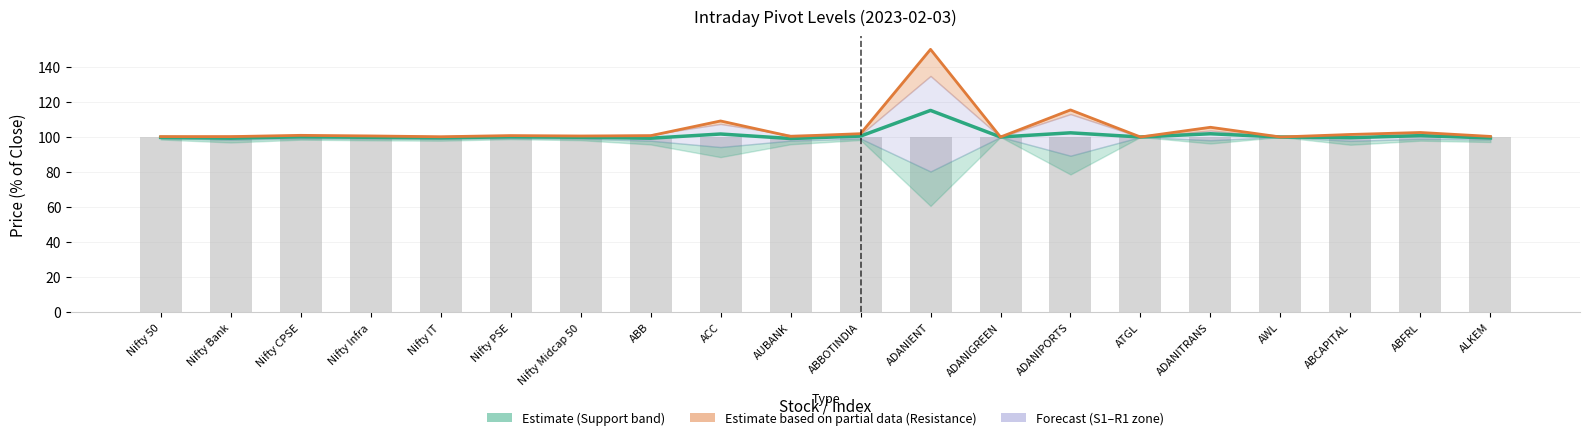

The value of Pivot Point at ABFRL is 61.3. True or false?

False